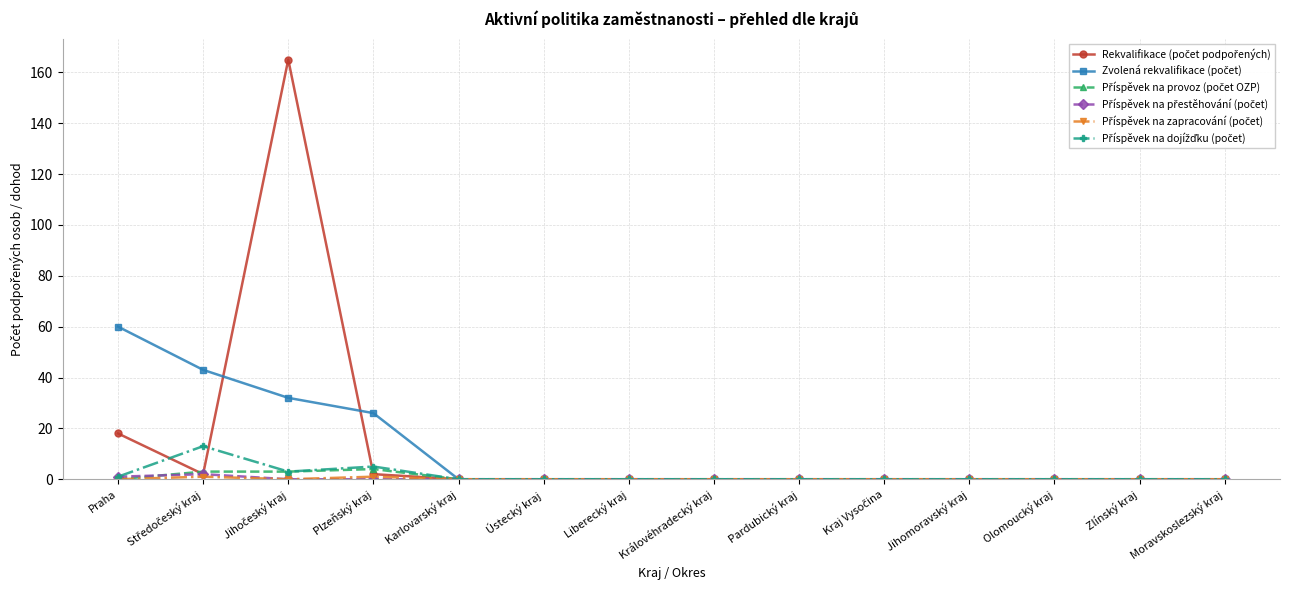

What position from the right is Pardubický kraj?

6